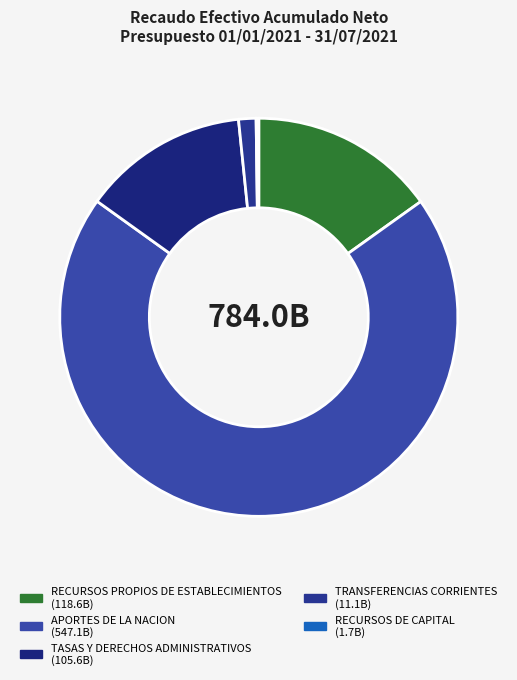

What is the largest slice in the pie chart?

APORTES DE LA NACION